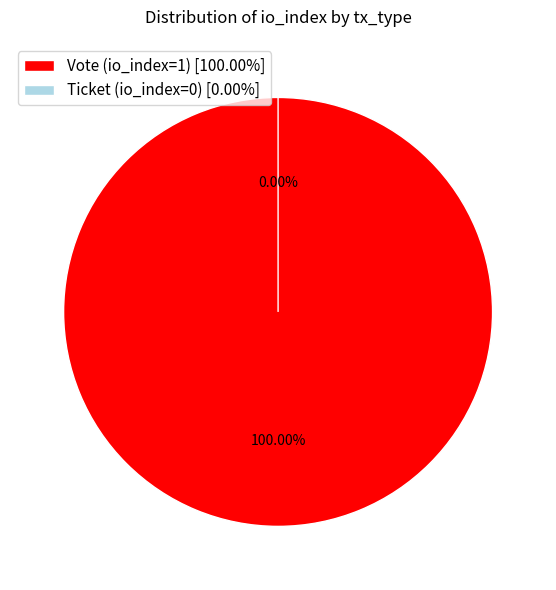

The Ticket (io_index=0) slice represents 0% of the pie. True or false?

True